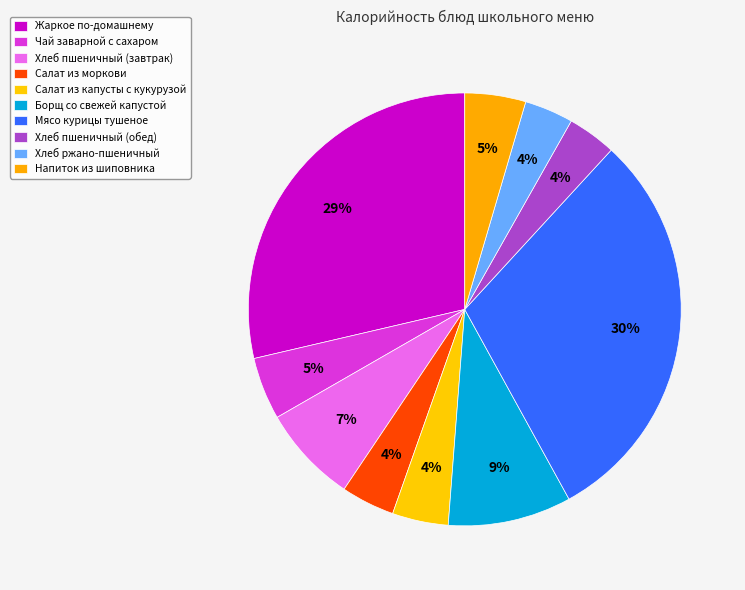

How much of the chart is everything except Хлеб пшеничный (завтрак)?

92.7%